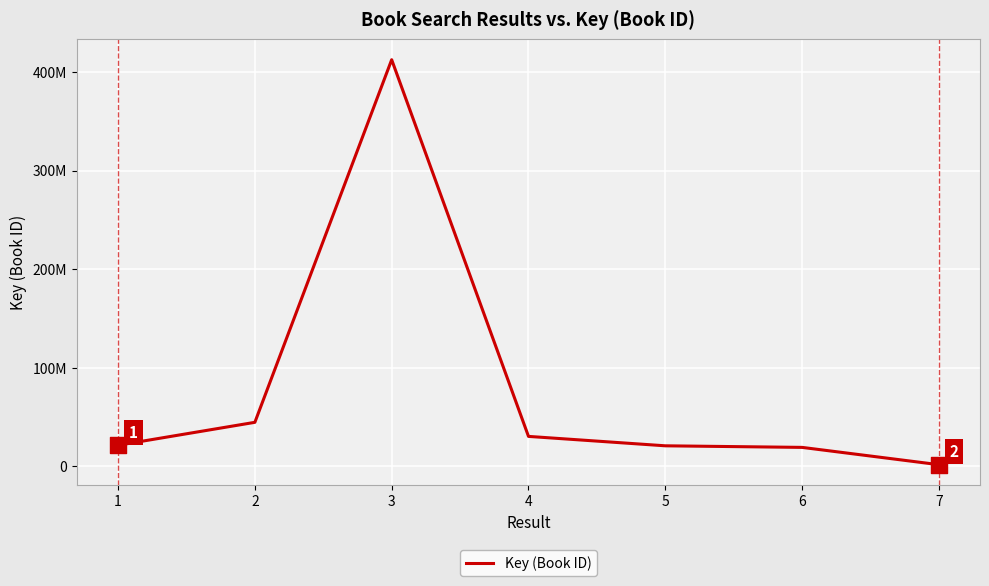

Approximately how many times larger is the value at 5 compared to 1?

1.0